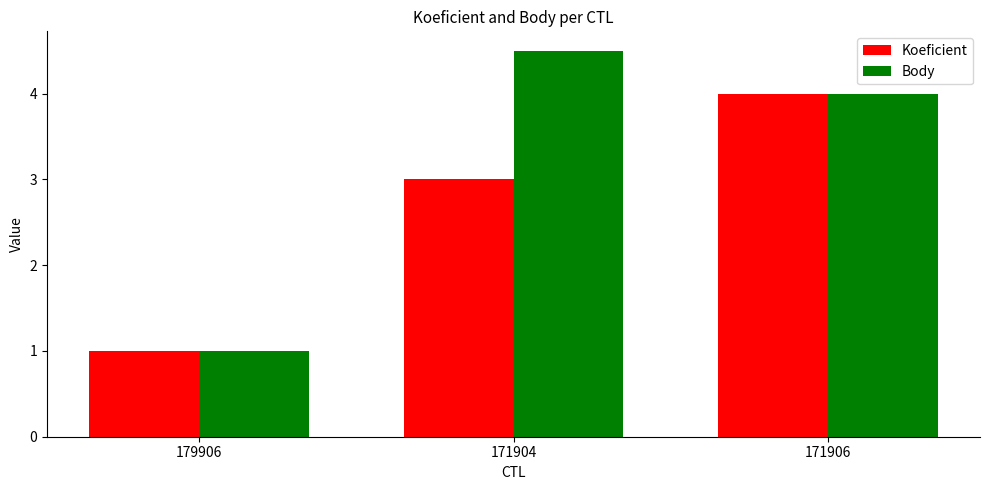

True or false: Koeficient has a value of 1.0 at 179906.

True